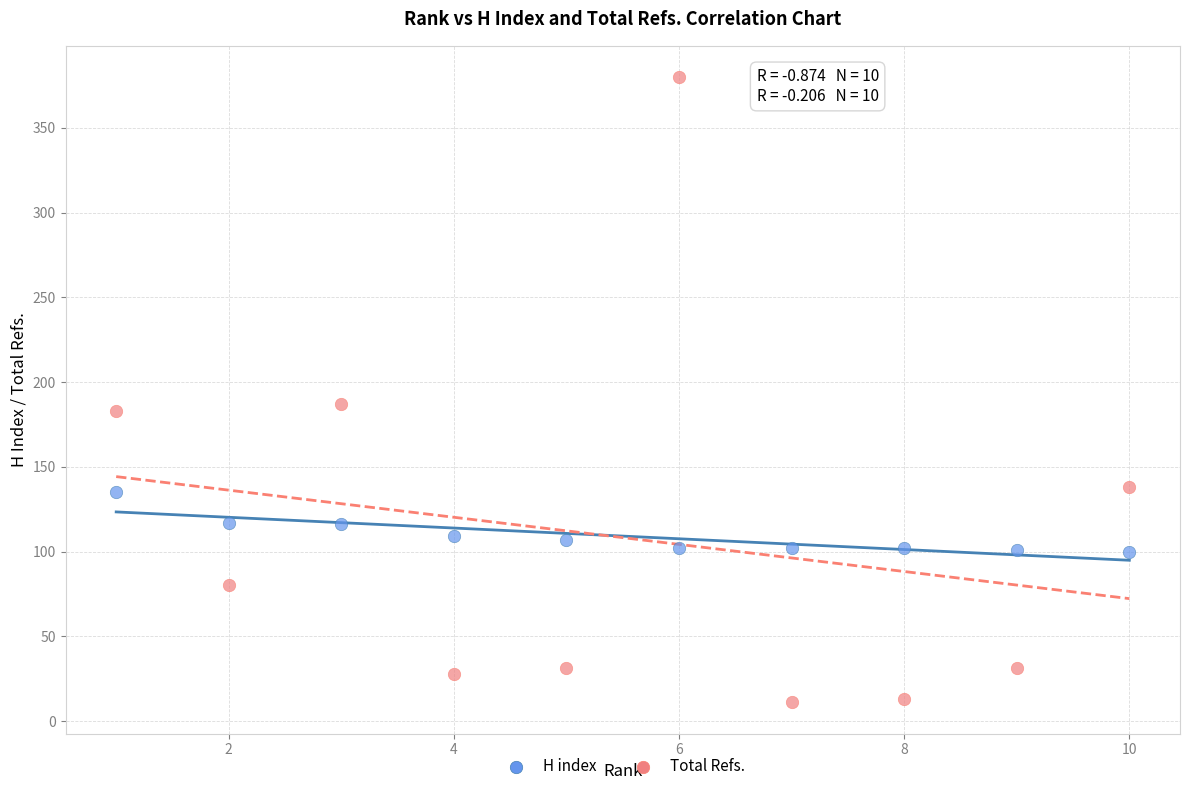

What are all the series names shown in the legend?

H index, Total Refs.